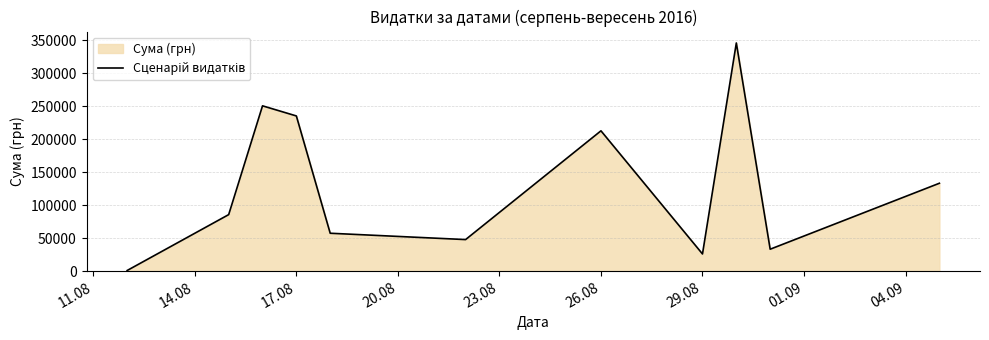

Is it true that the value at 29.08 is 26048.1?

True